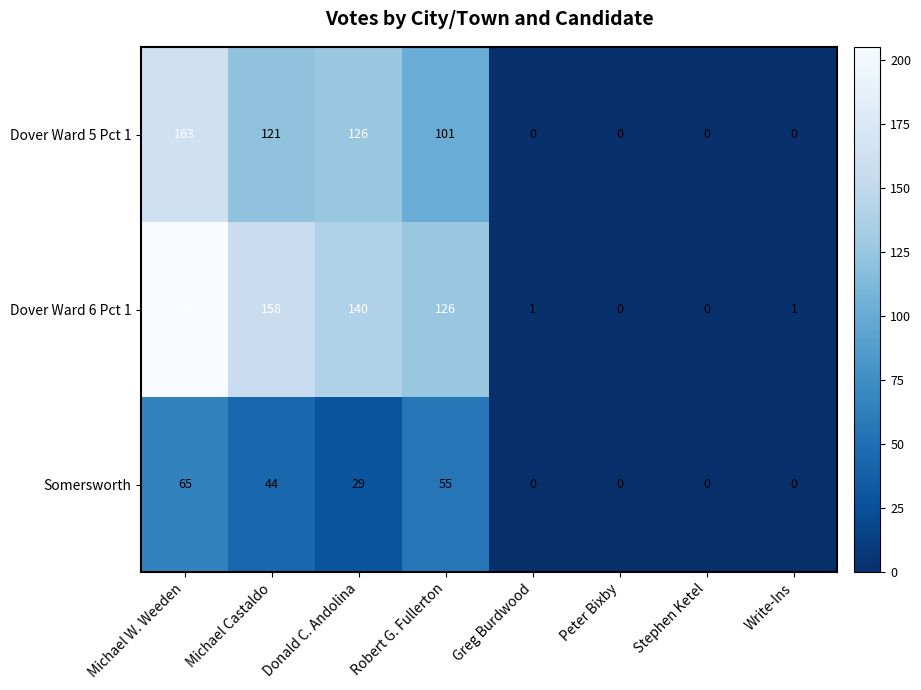

How many series are shown in this chart?

3